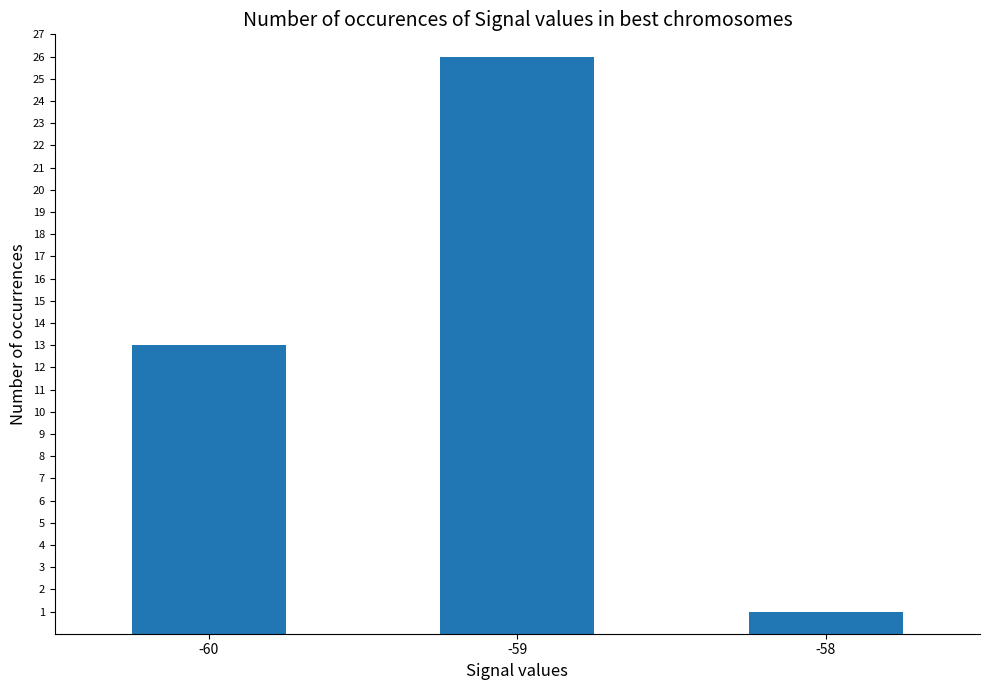

Reading left to right, transcribe all the data shown in this chart.

13	26	1